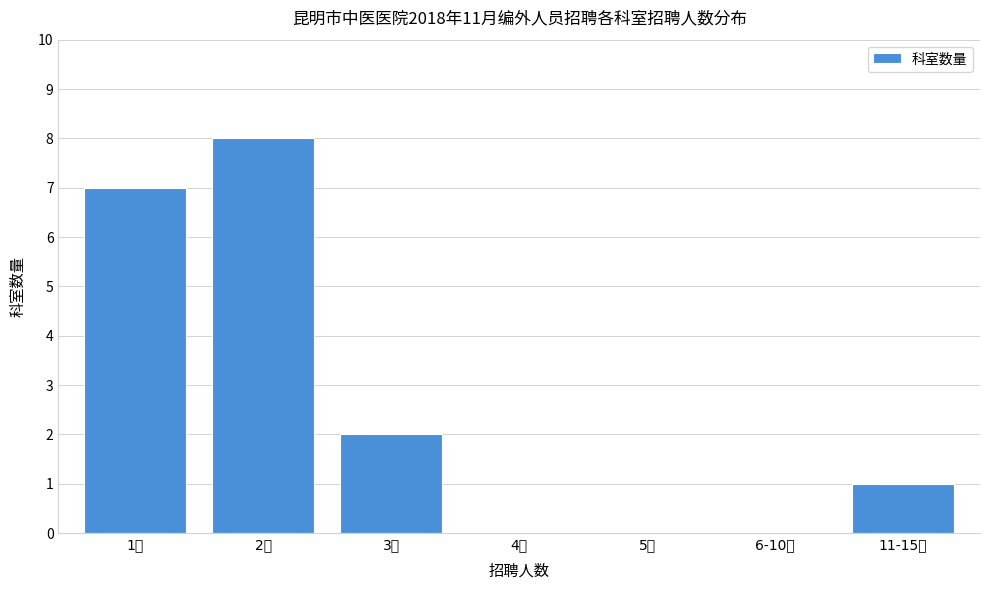

Reading left to right, what are all the values shown in this chart?

1人=7	2人=8	3人=2	4人=0	5人=0	6-10人=0	11-15人=1